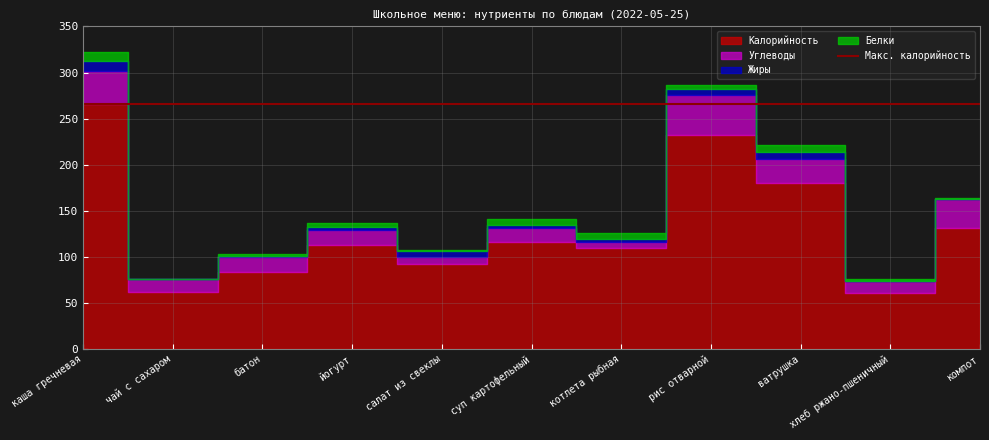

What is the difference between the highest and lowest values at каша гречневая?

256.0